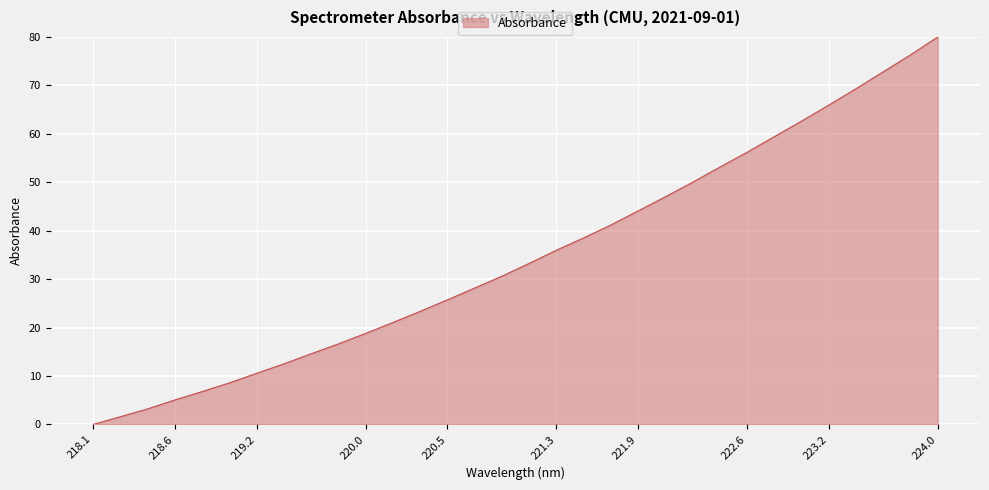

Reading right to left, list all the values displayed in this chart.

80.0	76.3	72.8	69.3	65.9	62.6	59.4	56.2	53.1	50.0	47.0	44.1	41.2	38.5	36.0	33.3	30.6	28.2	25.7	23.4	21.1	18.8	16.6	14.6	12.5	10.6	8.6	6.8	5.1	3.2	1.6	0.0